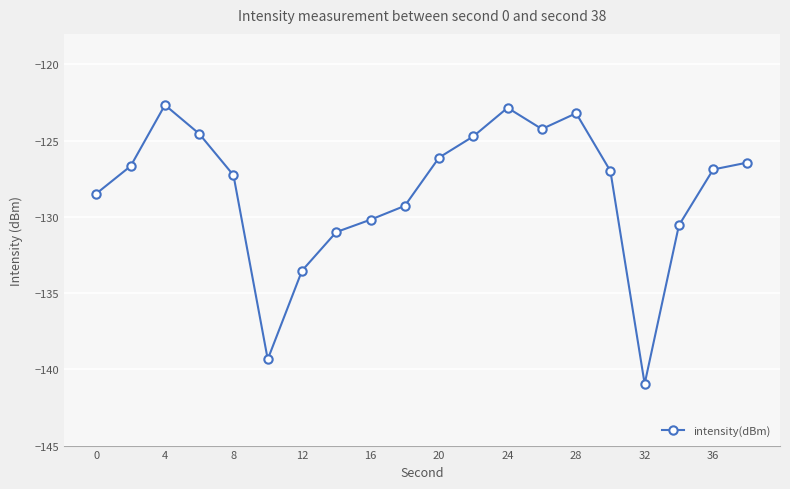

True or false: the data has more than 1 interior local peaks.

True